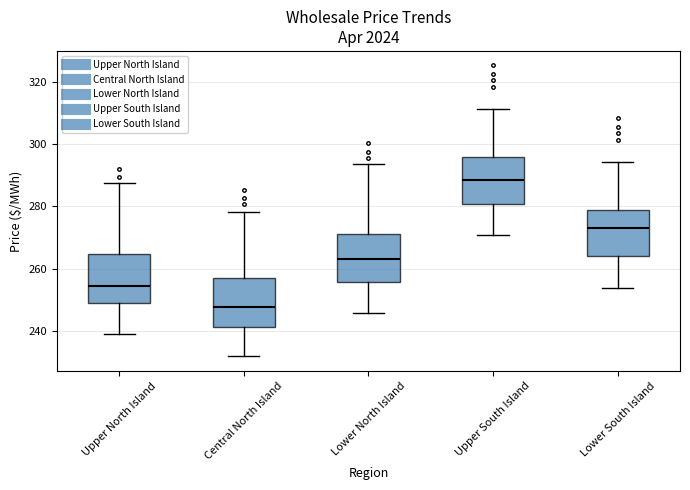

Which box's median line is the lowest?

Central North Island